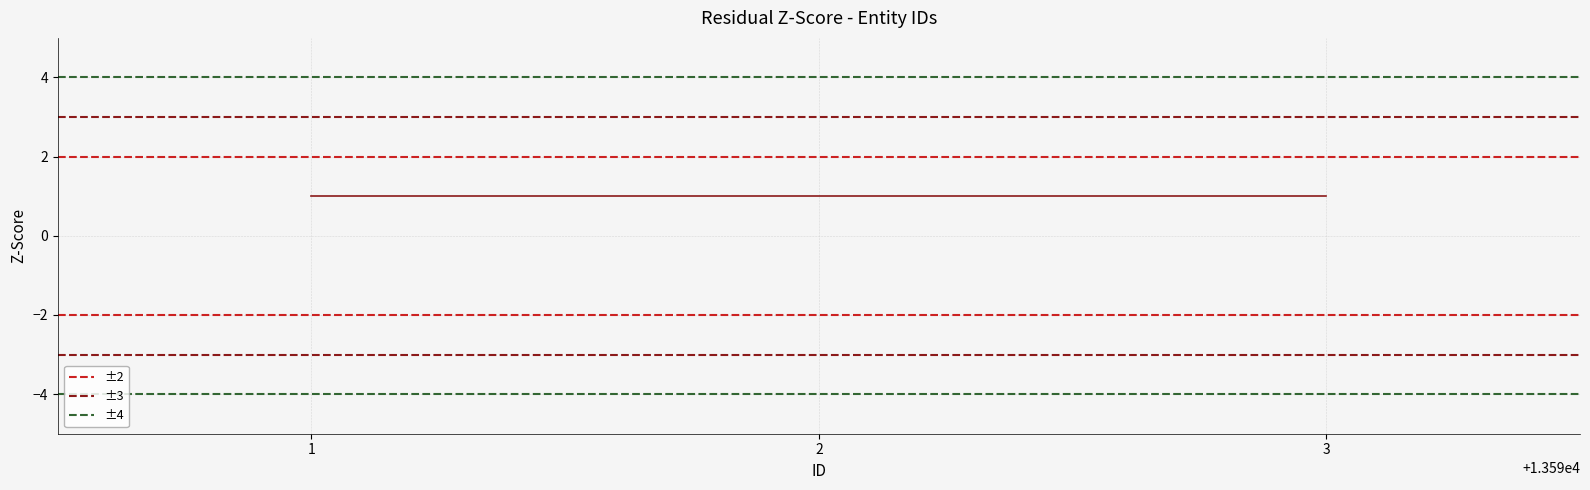

What are all the series names shown in the legend?

±2, ±3, ±4